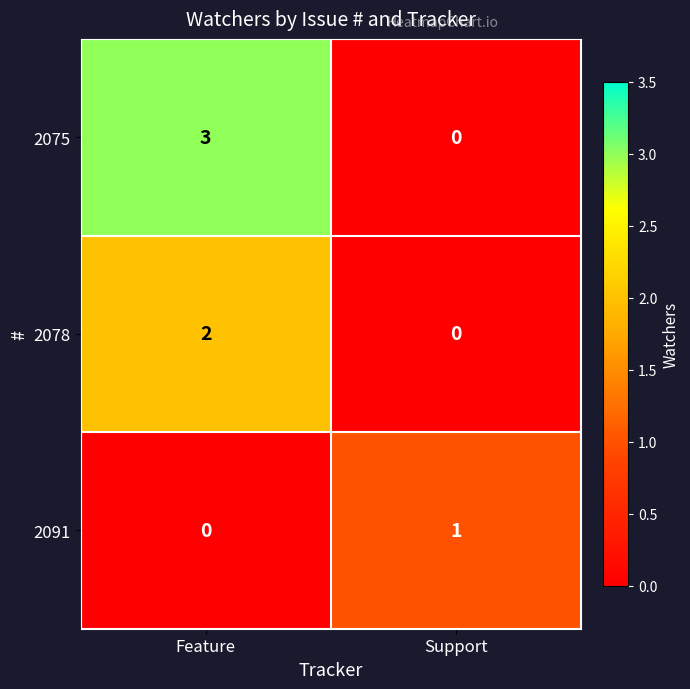

List the series in order of their overall mean, highest first.

2075, 2078, 2091